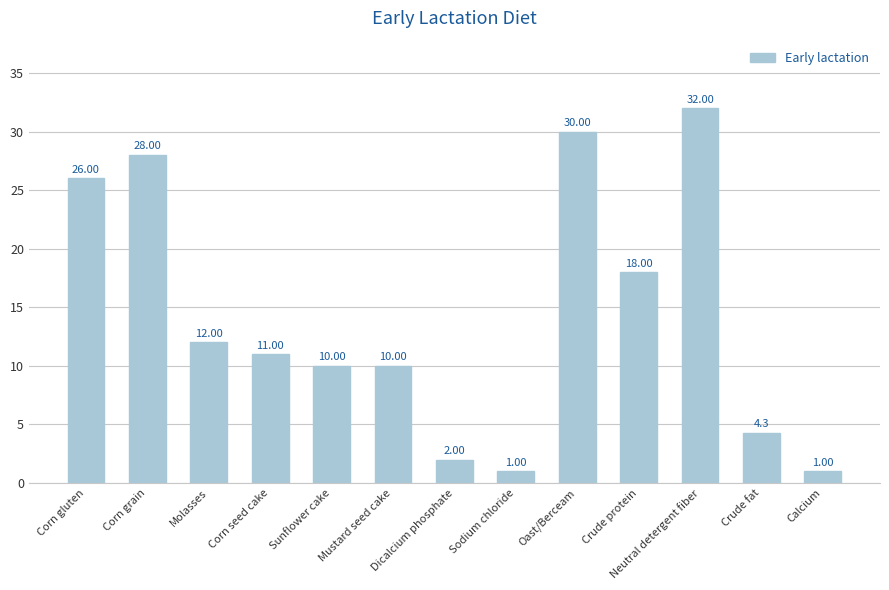

At which category does the chart reach its peak across all series?

Neutral detergent fiber